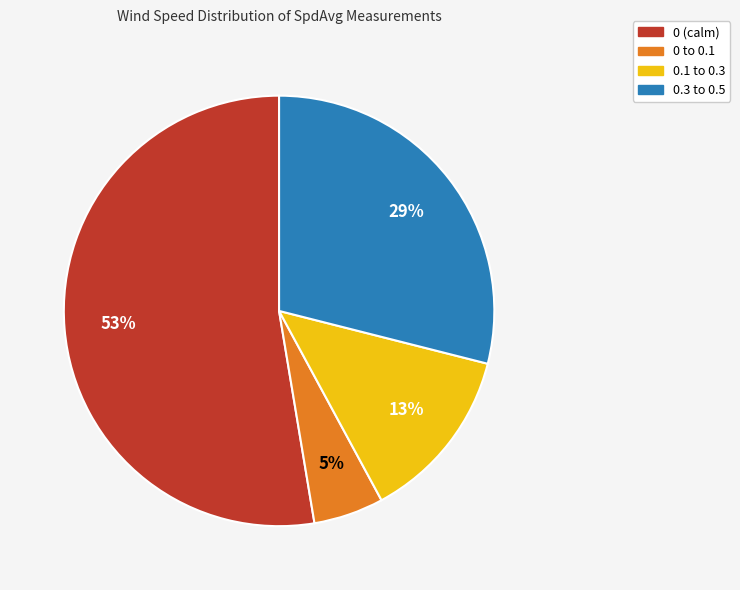

To the nearest percent, what is the average slice percentage?

25%